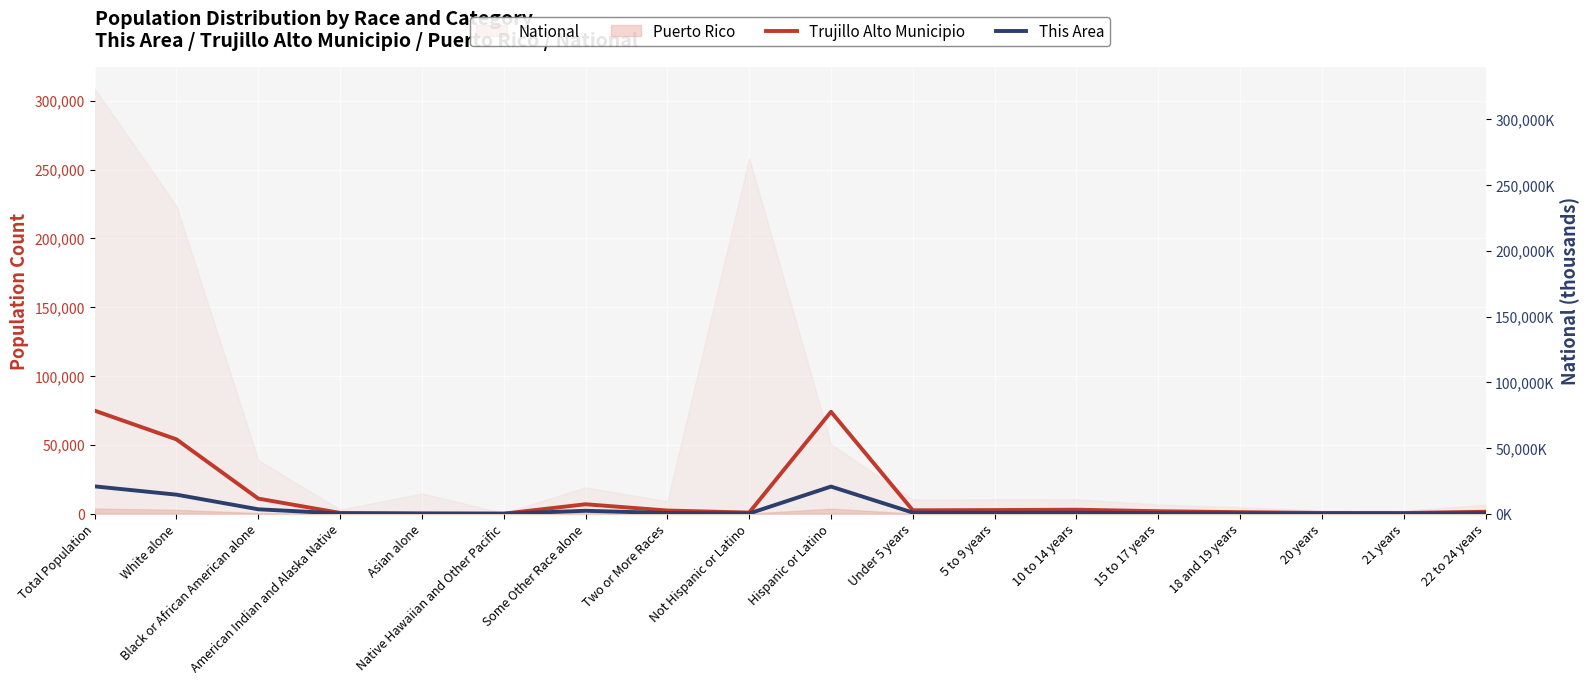

True or false: Trujillo Alto Municipio and This Area intersect in this chart.

False